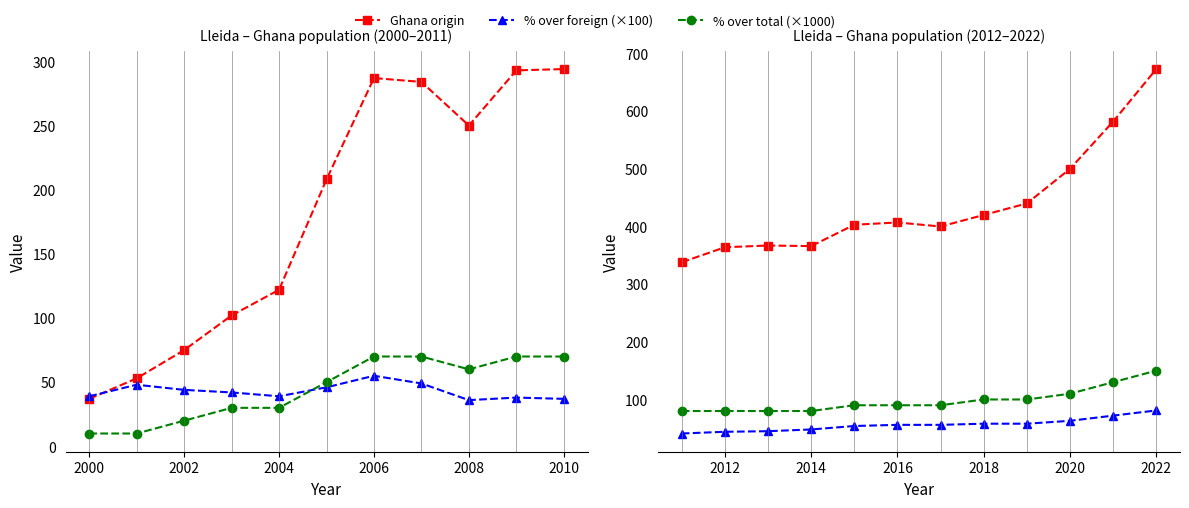

Does the chart display data point markers on the line(s)?

Yes